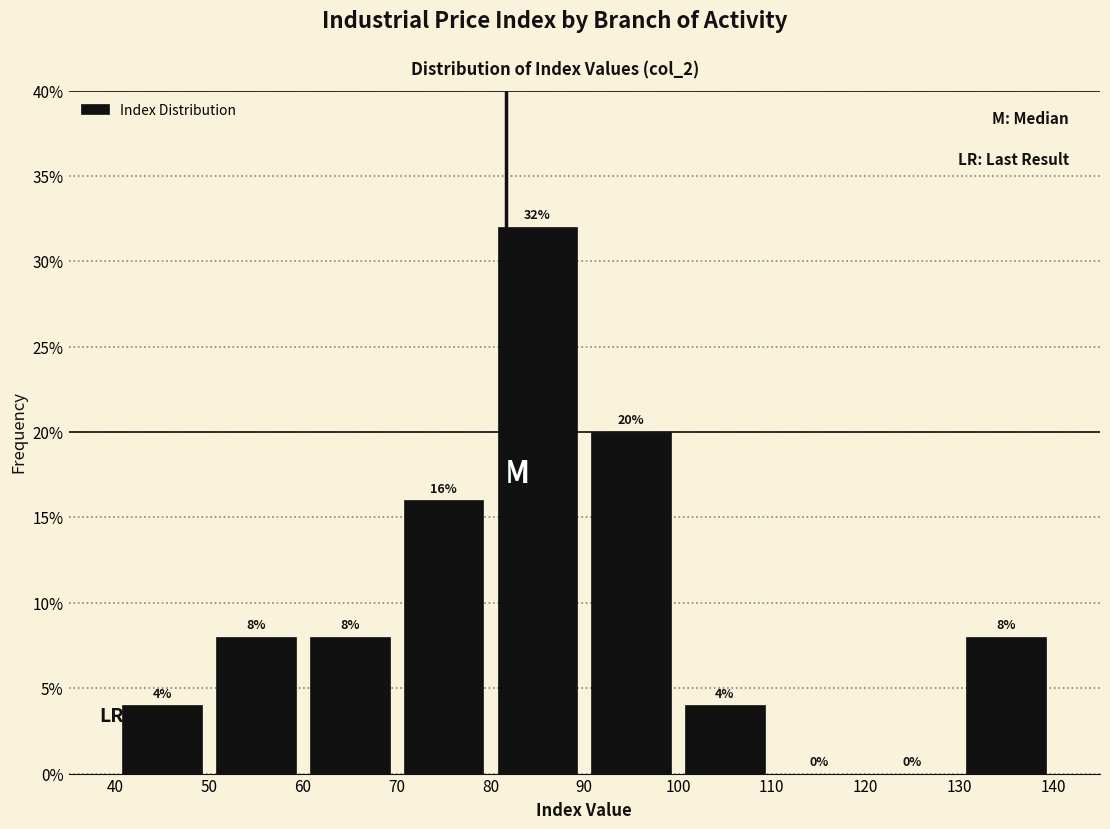

Reading left to right, list every bar in this chart as the range it spans on the x-axis followed by its height.

40 to 50: 4
50 to 60: 8
60 to 70: 8
70 to 80: 16
80 to 90: 32
90 to 100: 20
100 to 110: 4
110 to 120: 0
120 to 130: 0
130 to 140: 8